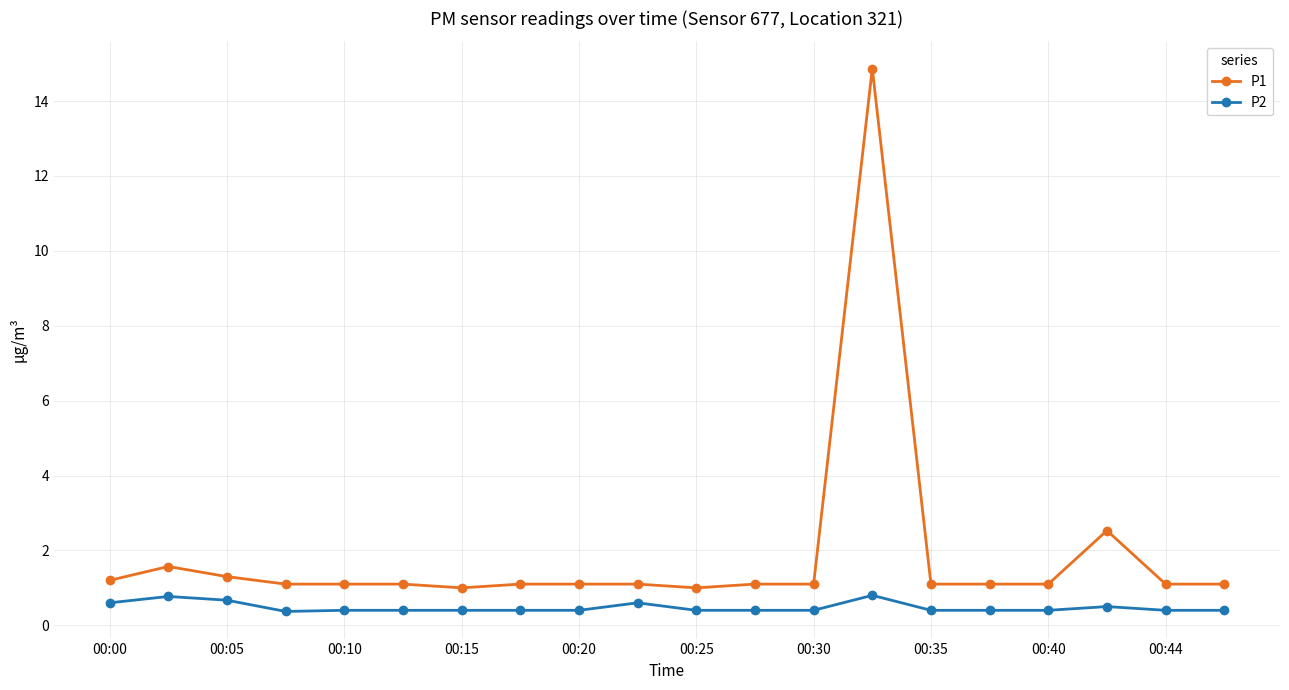

What is the difference between the maximum and second lowest values in the P1 series?

13.9